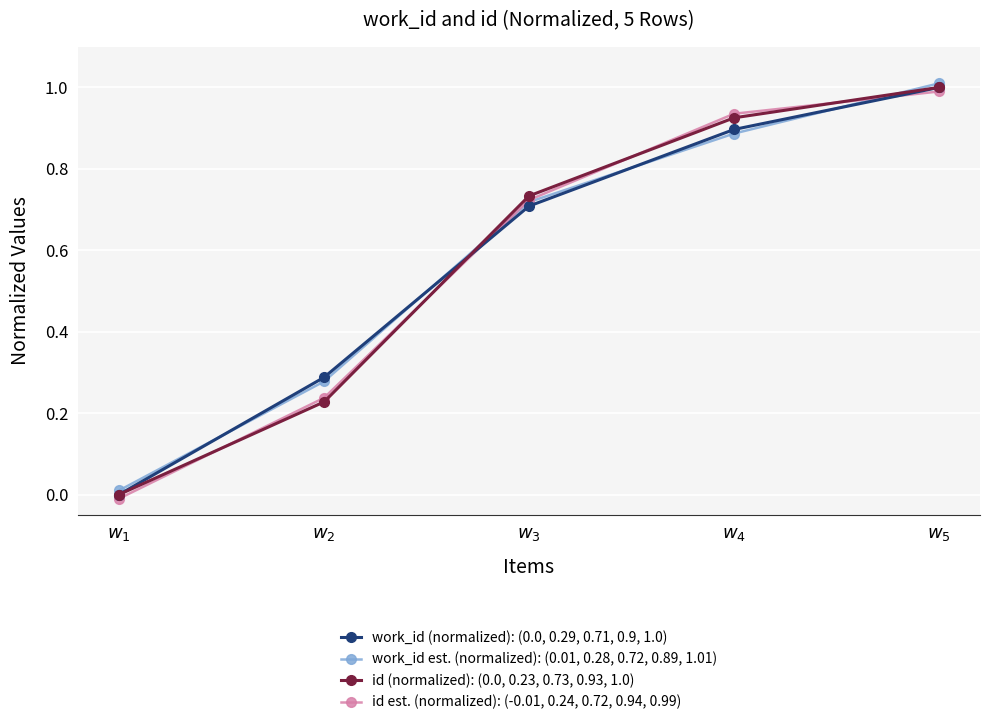

Is it true that id (normalized): (0.0, 0.23, 0.73, 0.93, 1.0) equals 0.6 at $w_{5}$?

False